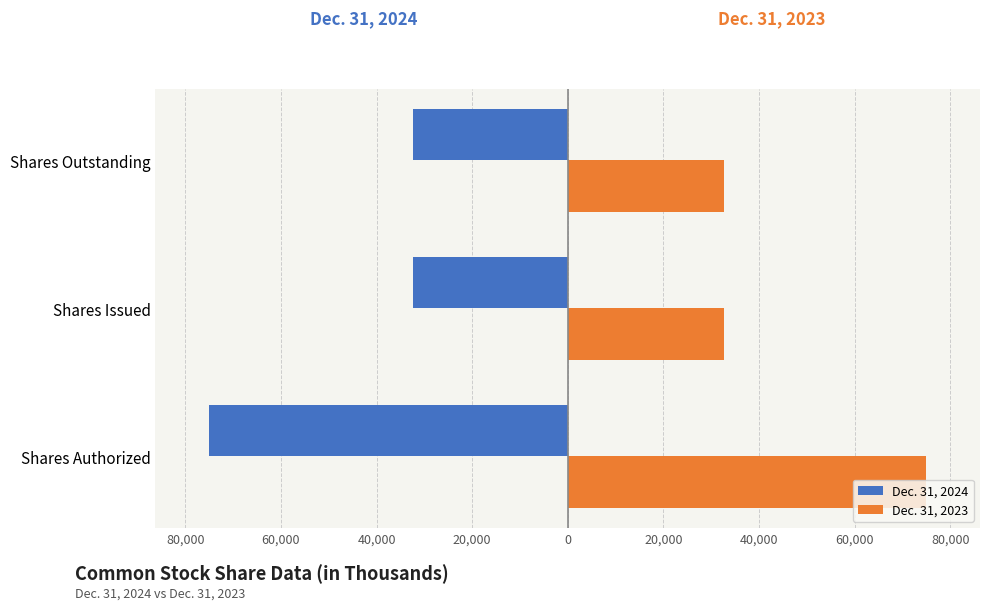

What are all the series names shown in the legend?

Dec. 31, 2024, Dec. 31, 2023